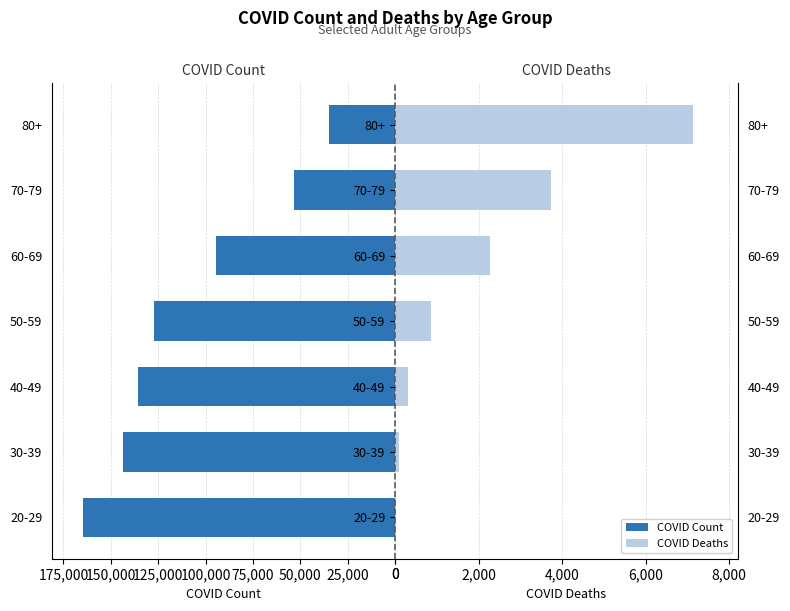

The value of COVID_DEATHS at 40-49 is 311. True or false?

True